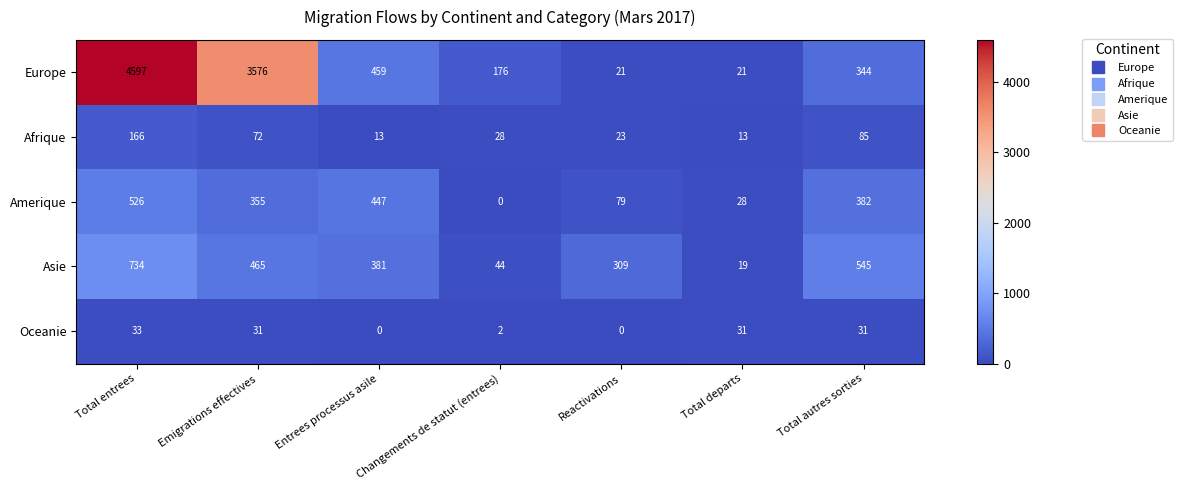

At which label is Afrique closest to 89?

Total autres sorties